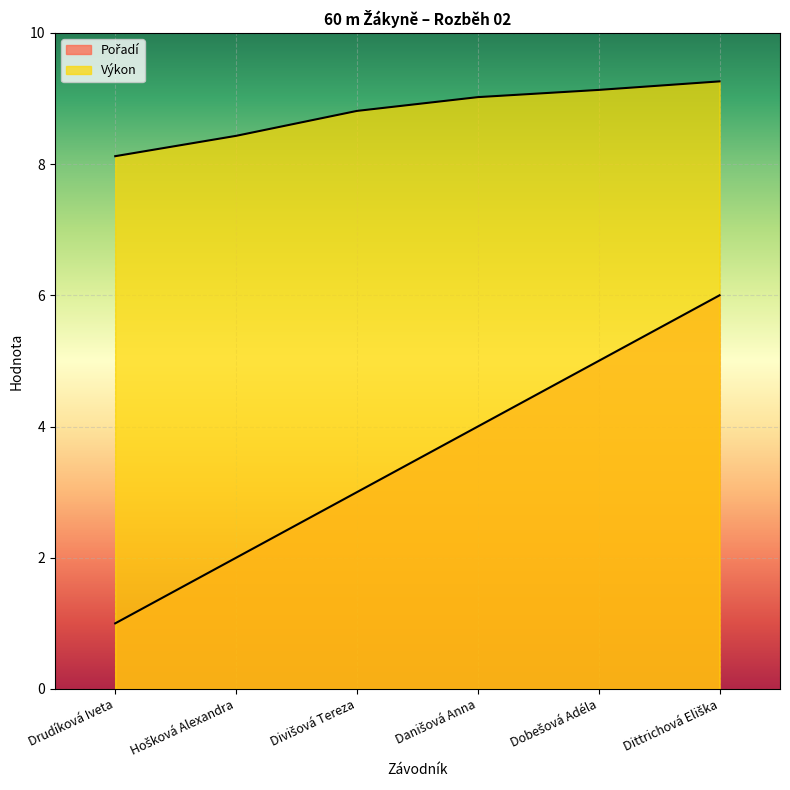

What position from the right is Danišová Anna?

3